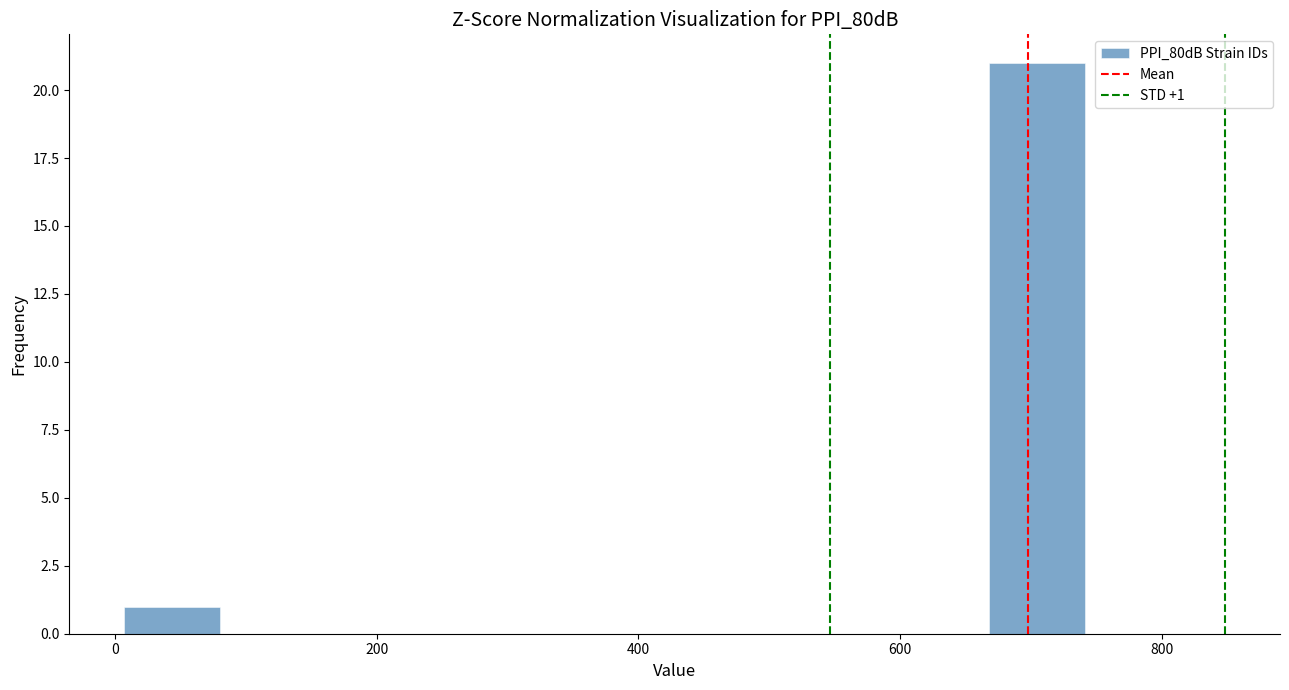

Around what value on the x-axis is the tallest bar? Give the approximate position of its centre, as read against the axis.

700